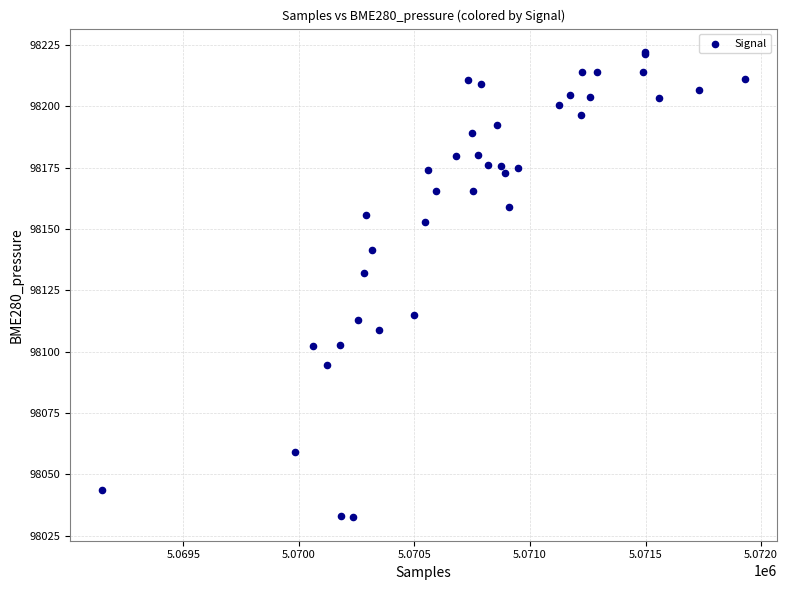

What Y value in the scatter plot is closest to 98127?

98132.0